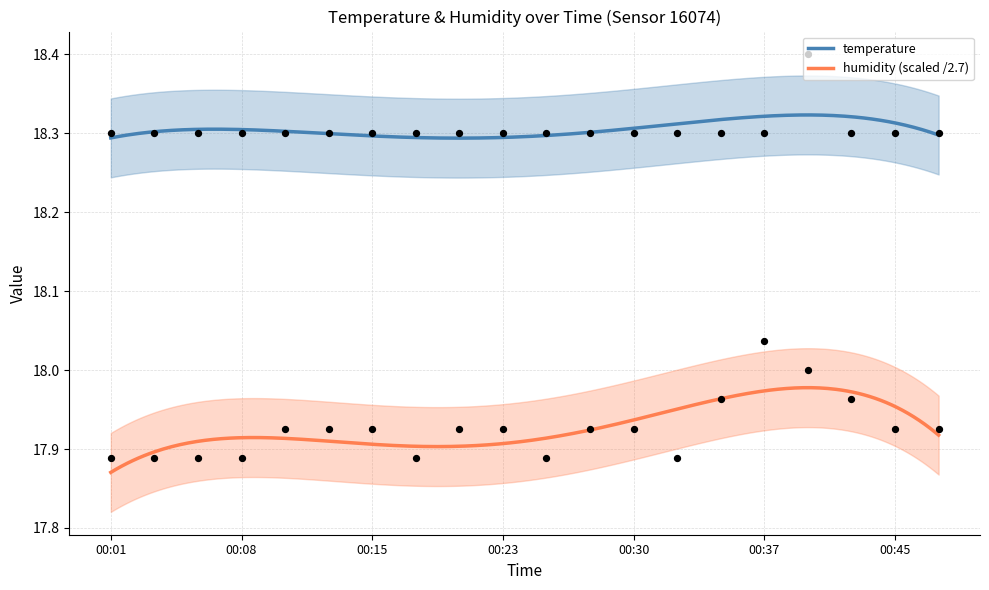

Which series reaches the maximum Y coordinate?

temperature